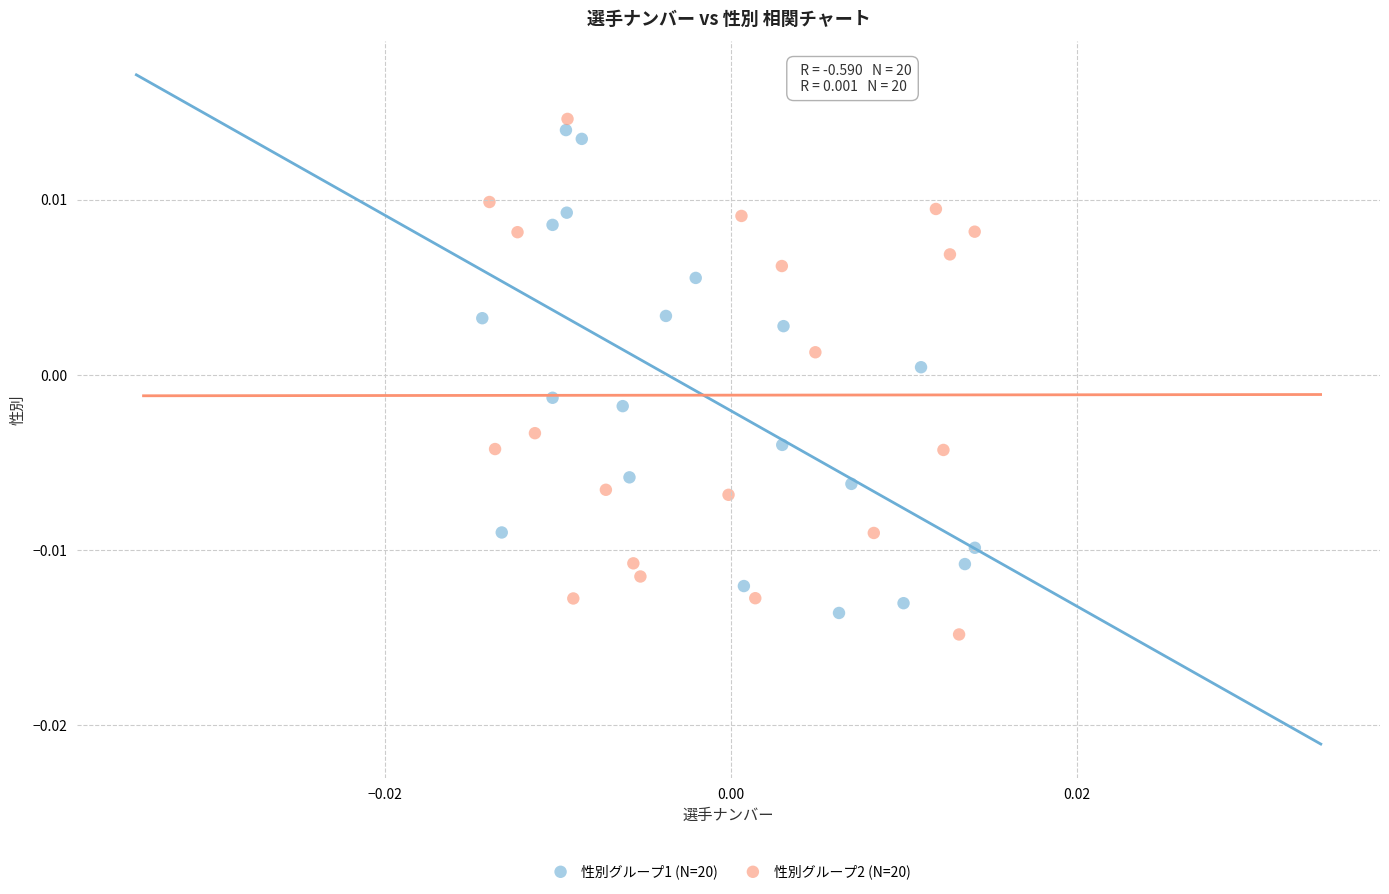

What are all the series names shown in the legend?

性別グループ1 (N=20), 性別グループ2 (N=20)